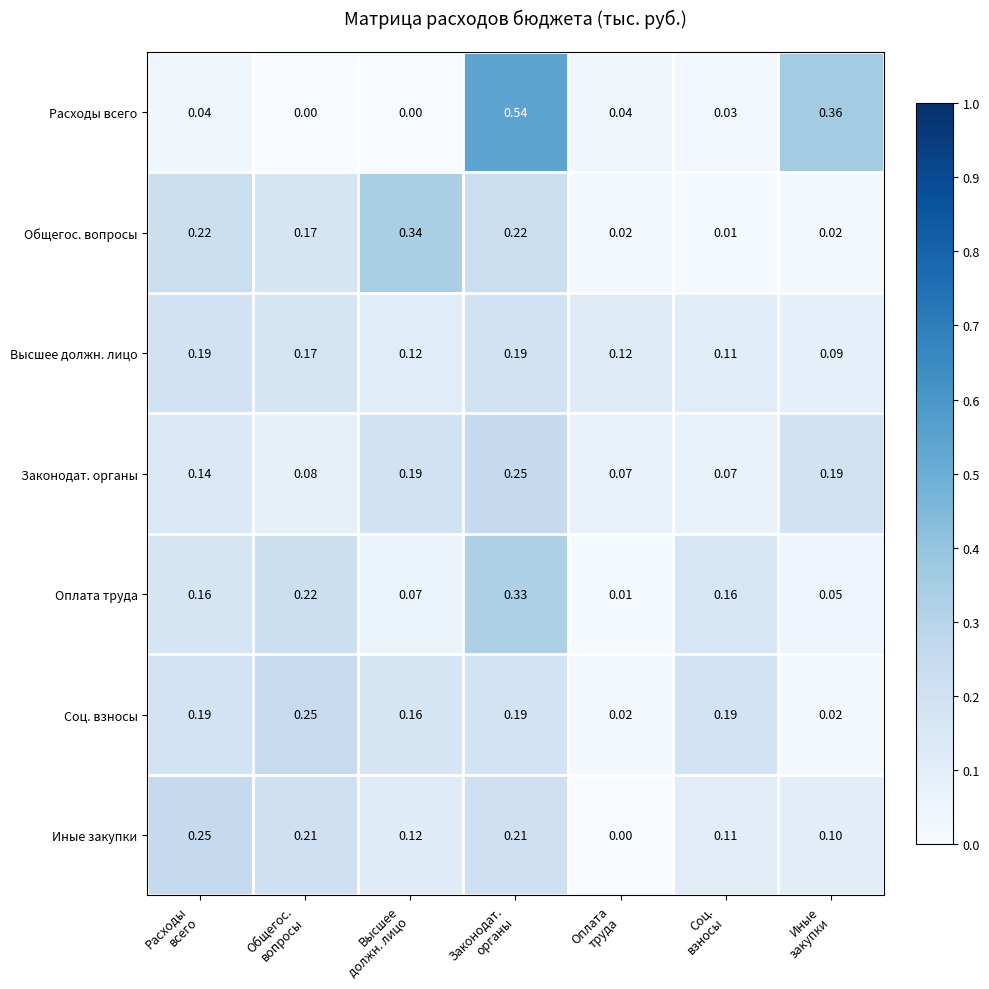

Which series has the largest total across all categories?

Соц. взносы